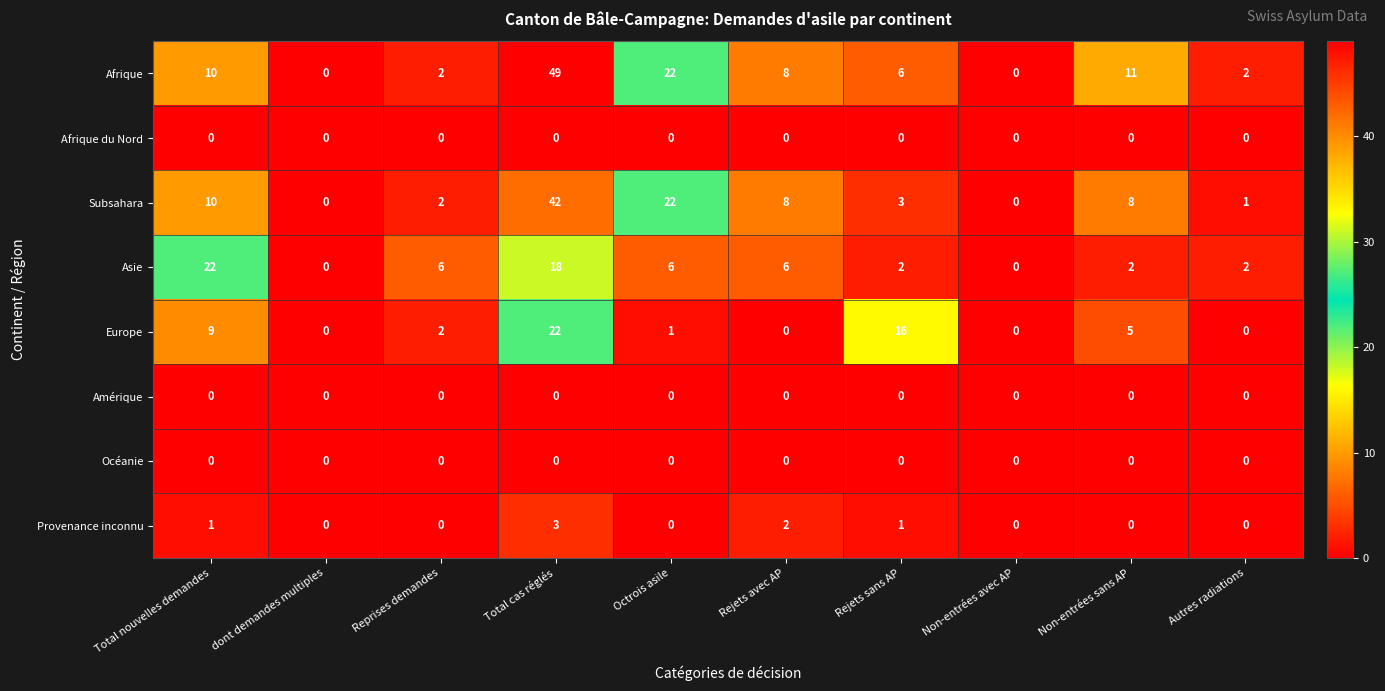

Which series changed the most between Total nouvelles demandes and Total cas réglés?

Afrique